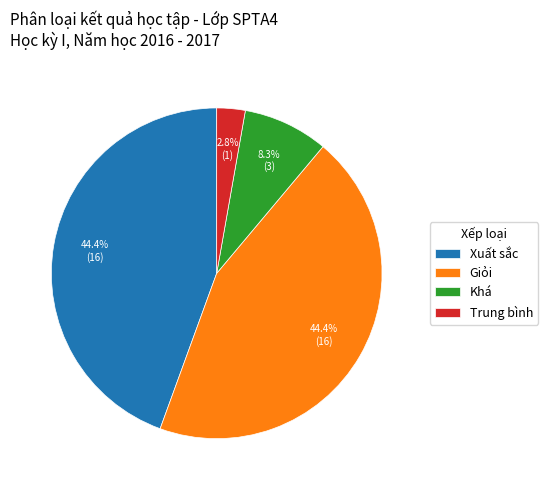

Is it true that Giỏi is 21% of the pie?

False